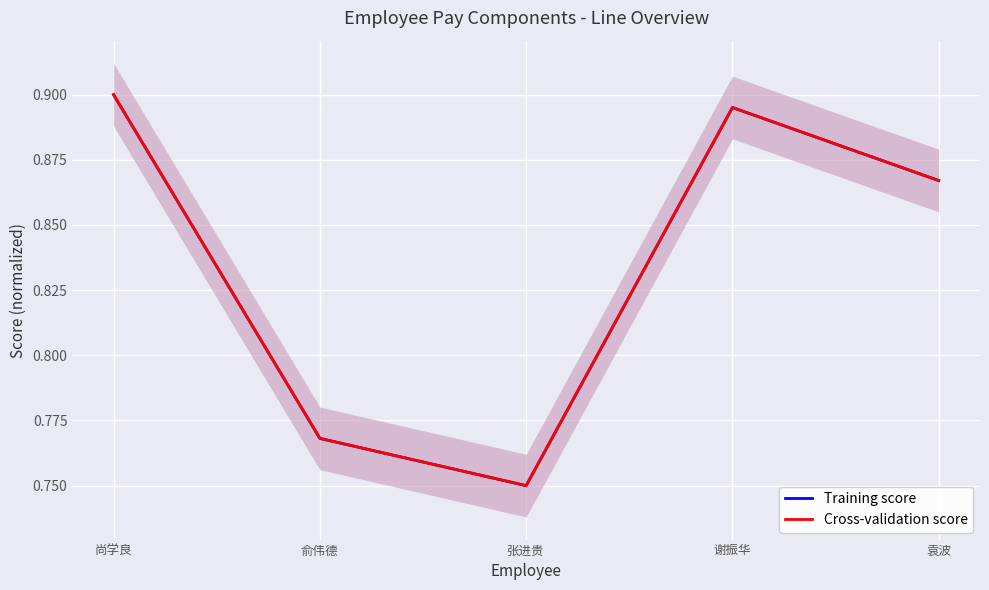

At which category is the sum across all series the highest?

尚学良